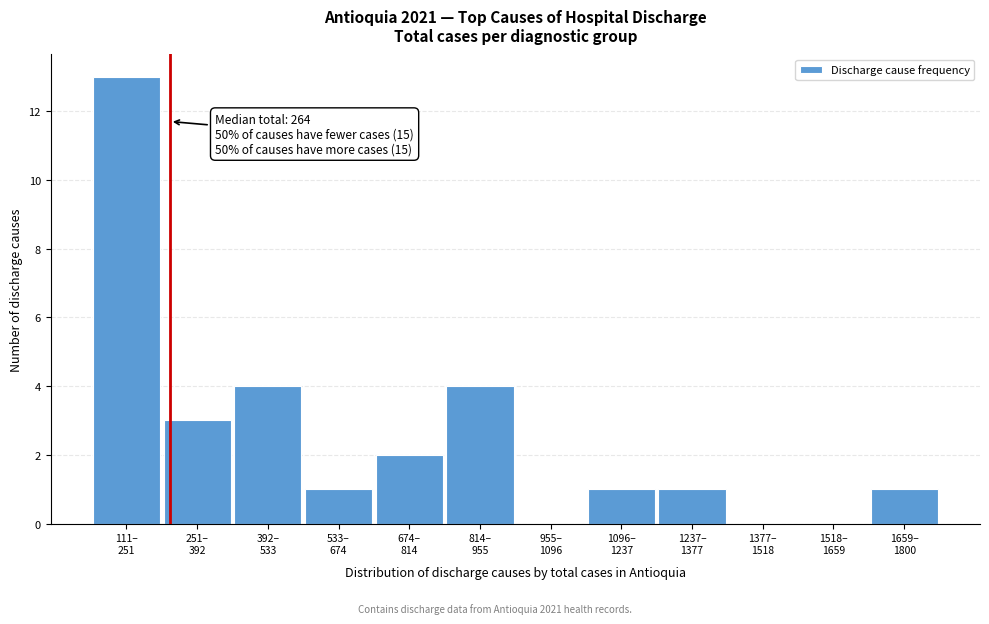

What is the greatest value displayed?

13